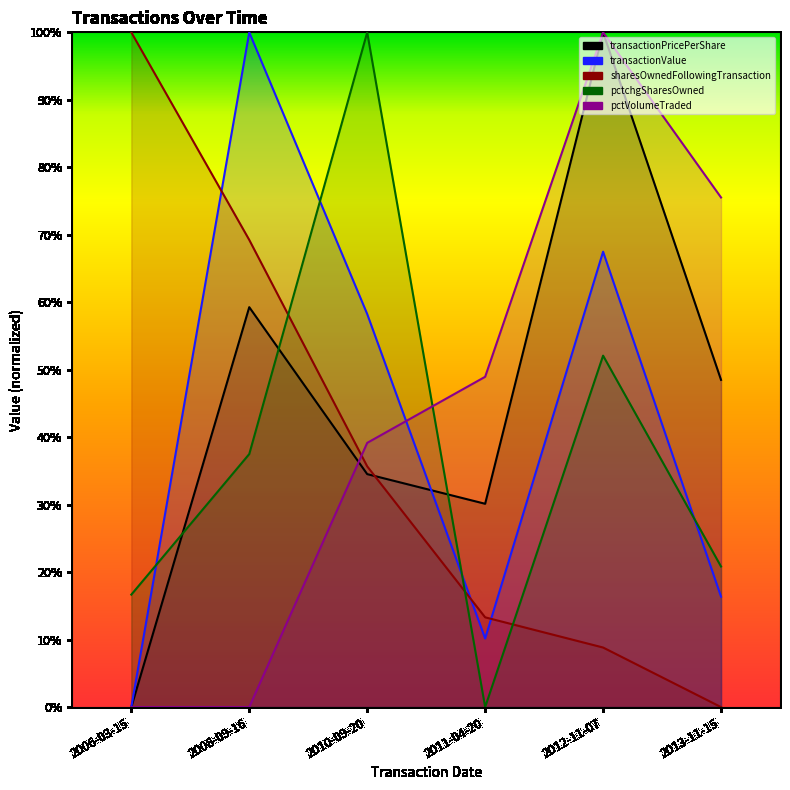

Which category has the lowest value in the transactionPricePerShare series?

2006-03-15